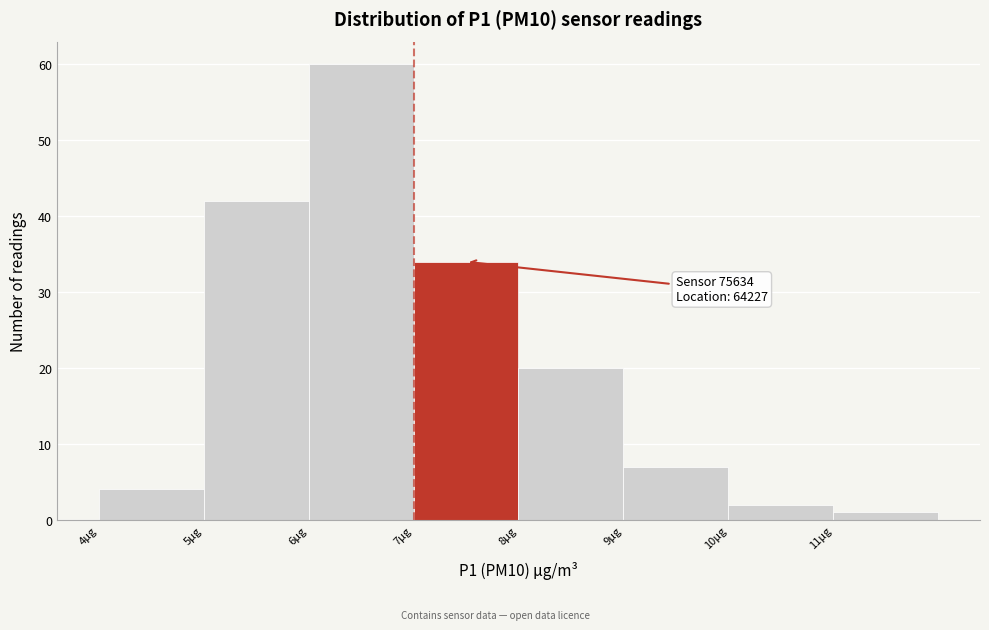

Over which range of the x-axis is the bar tallest?

6 to 7